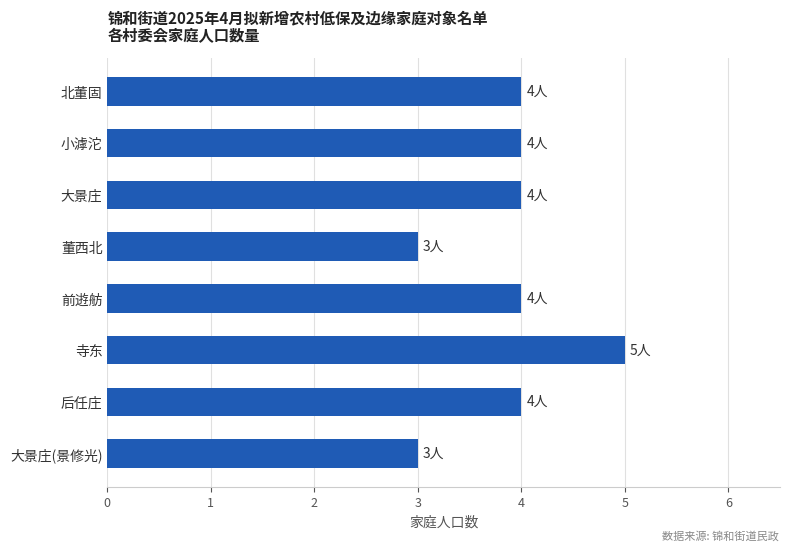

Count the number of data series in this chart.

1